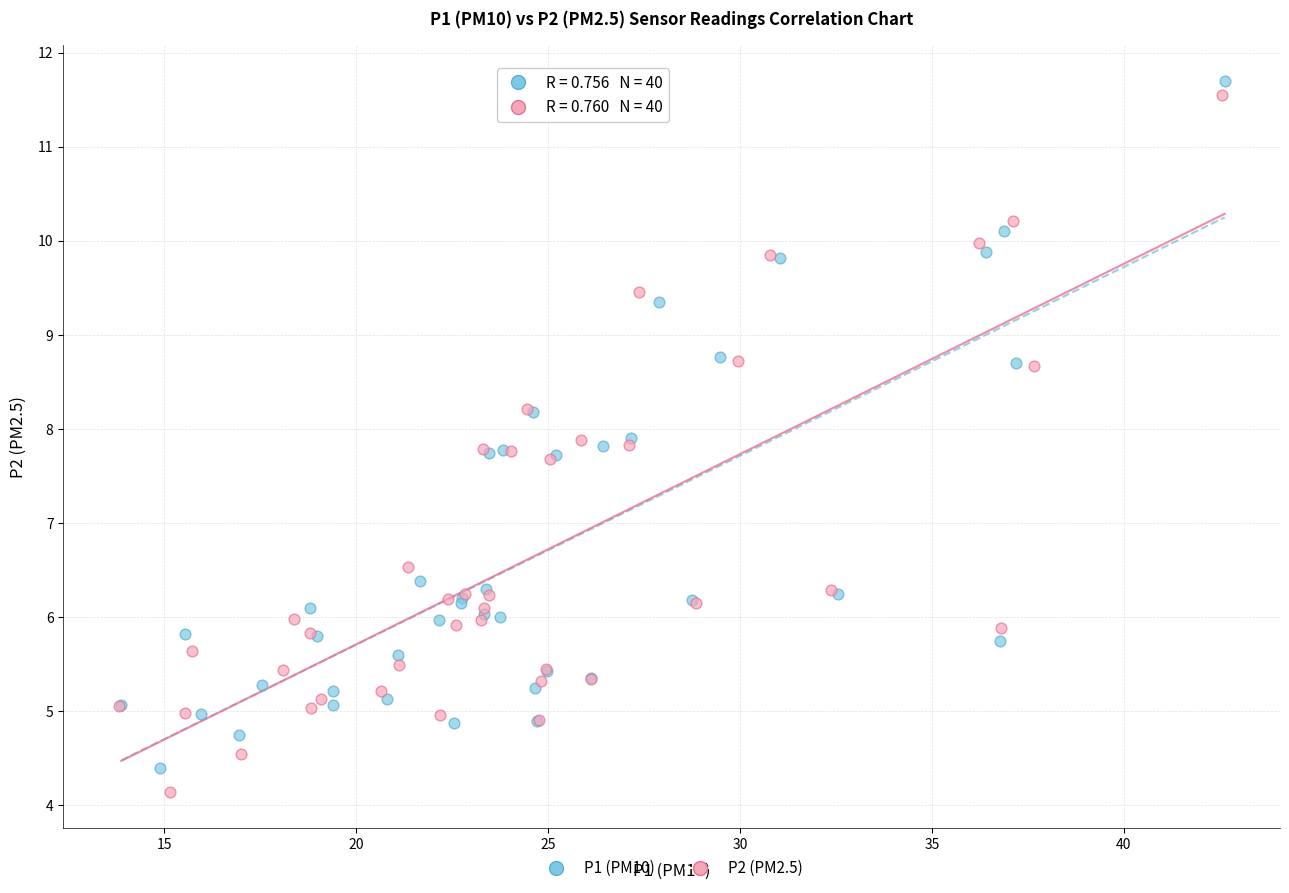

Which series has the largest Y range (max minus min)?

P2 (PM2.5)